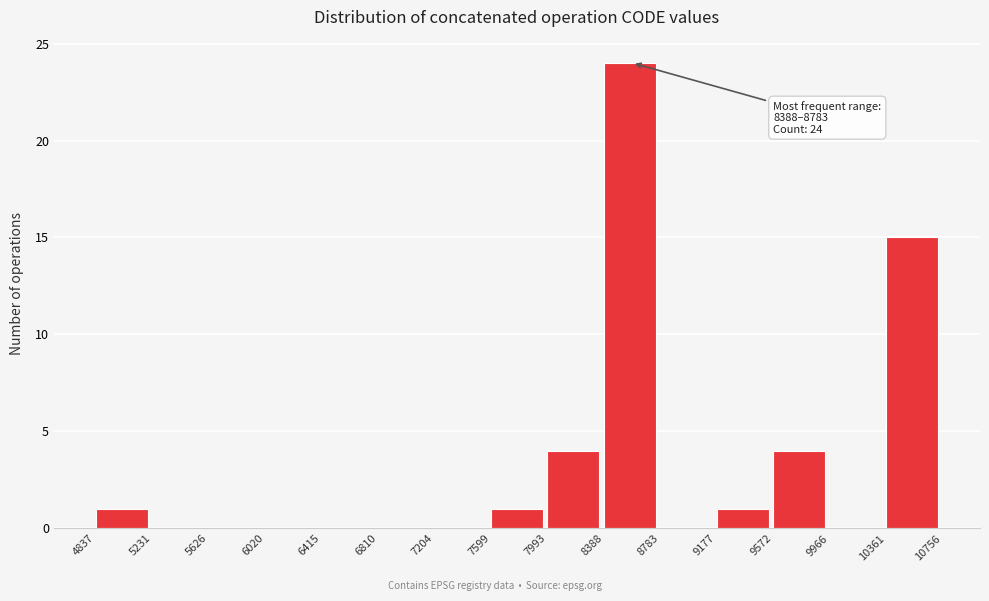

Which range on the x-axis has the tallest bar?

8388 to 8783